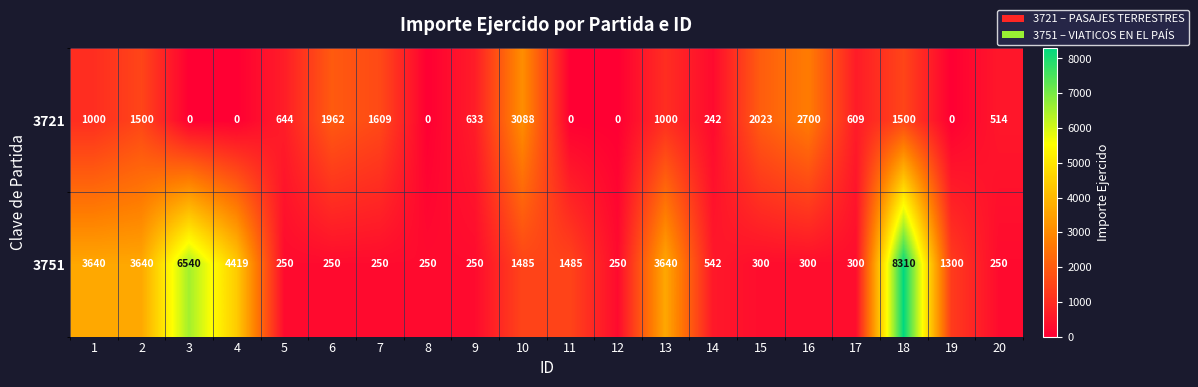

Rank the series by their maximum value, from lowest to highest.

3721, 3751